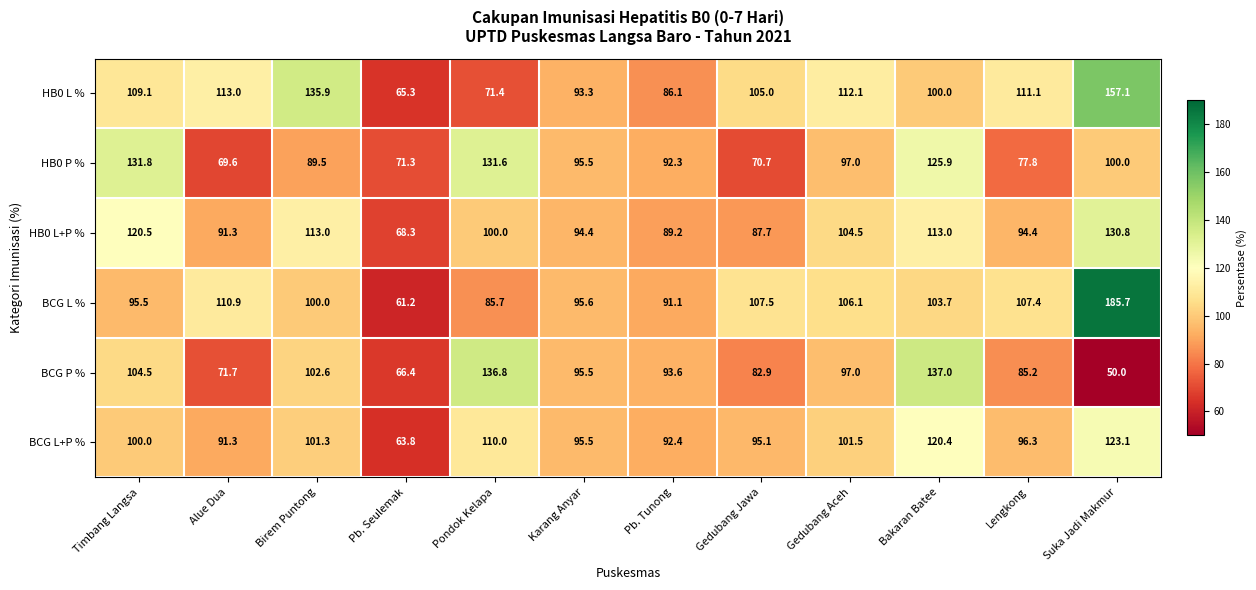

What is the greatest value displayed?

185.7